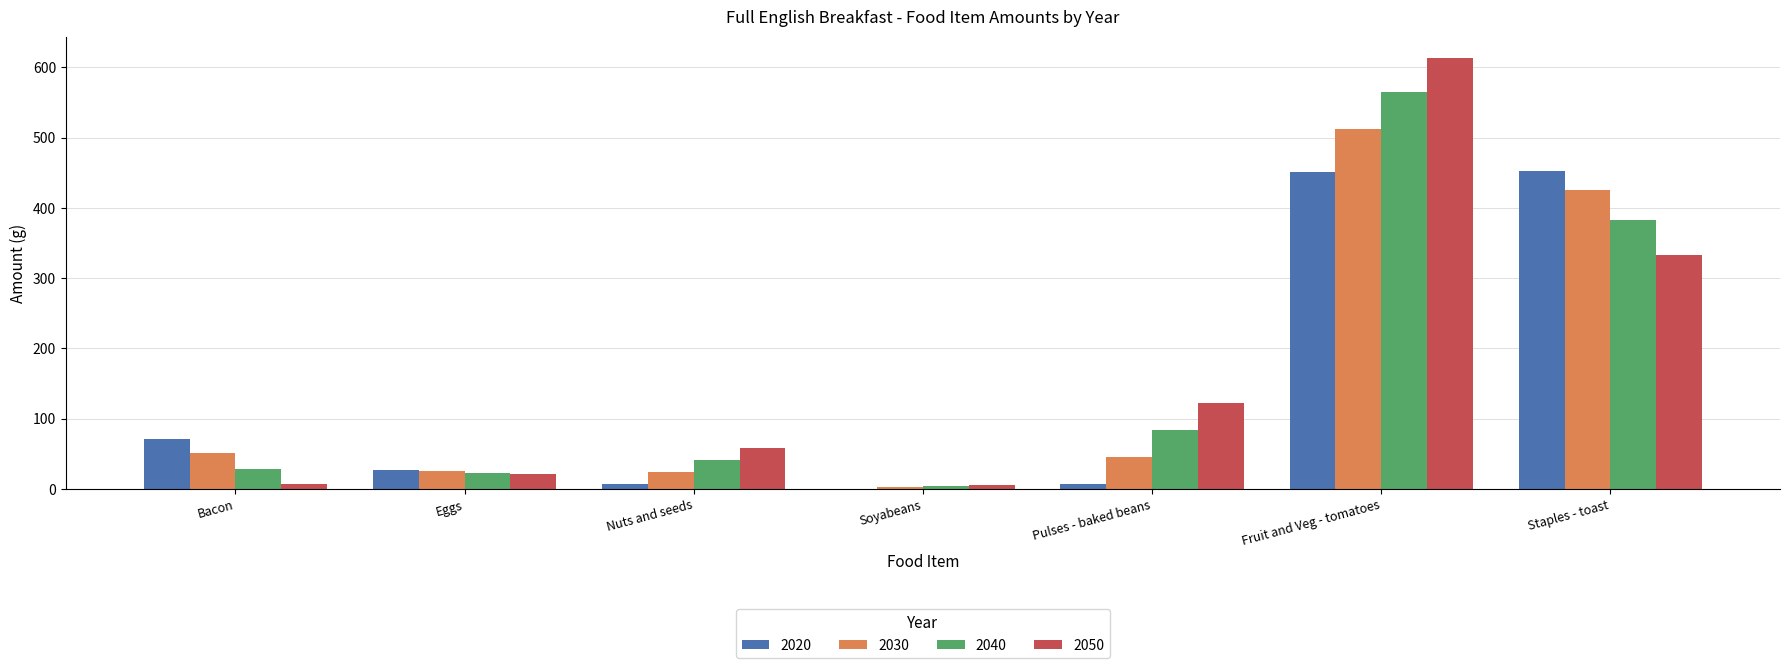

What is the greatest value displayed?

613.1